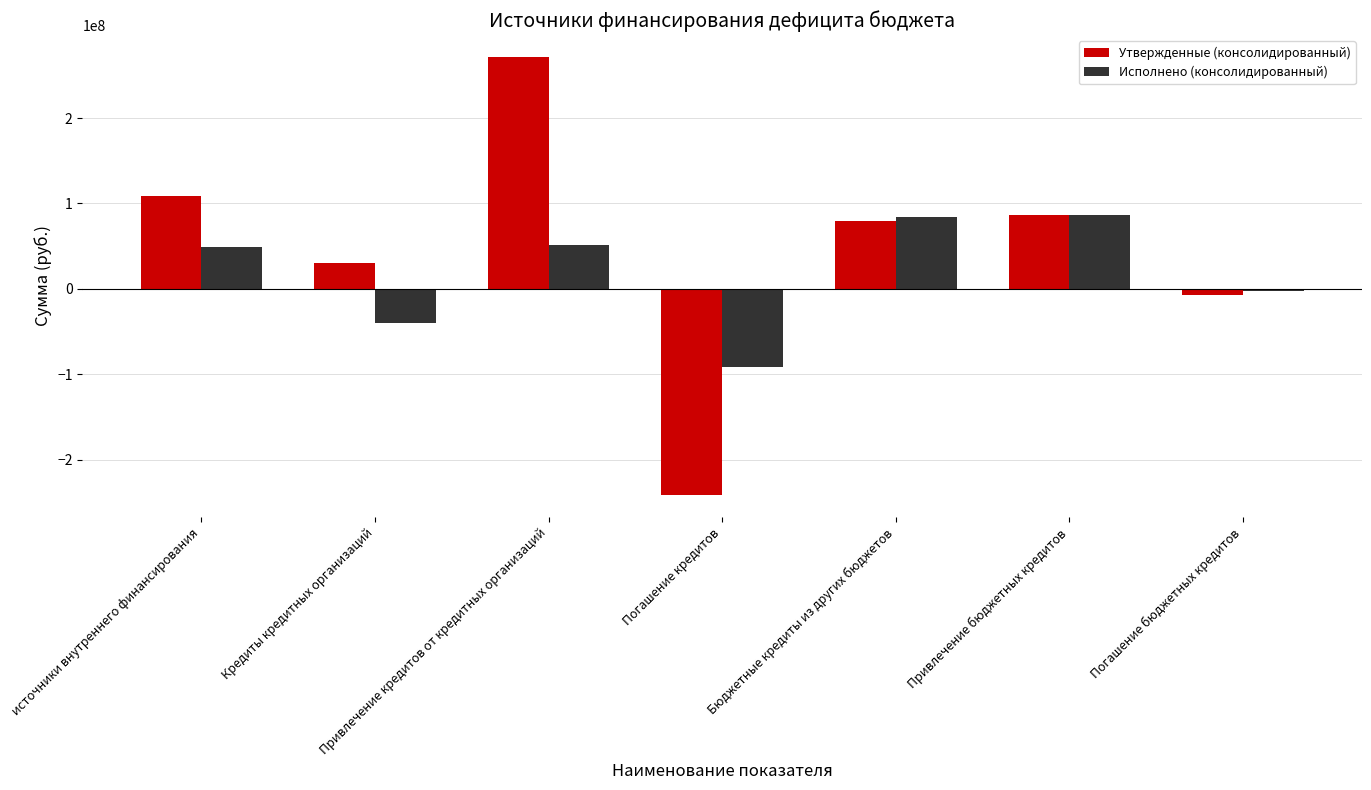

Does the chart contain stacked bars?

No